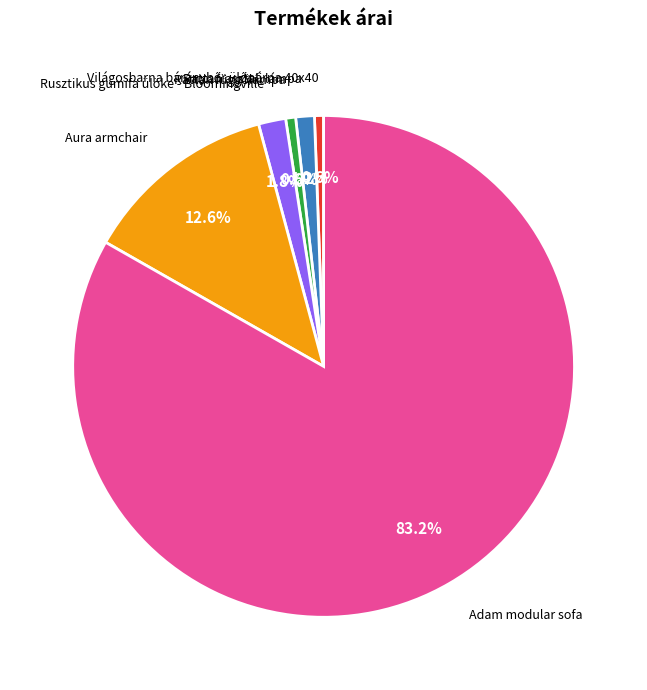

To the nearest percent, what is the average slice percentage?

17%